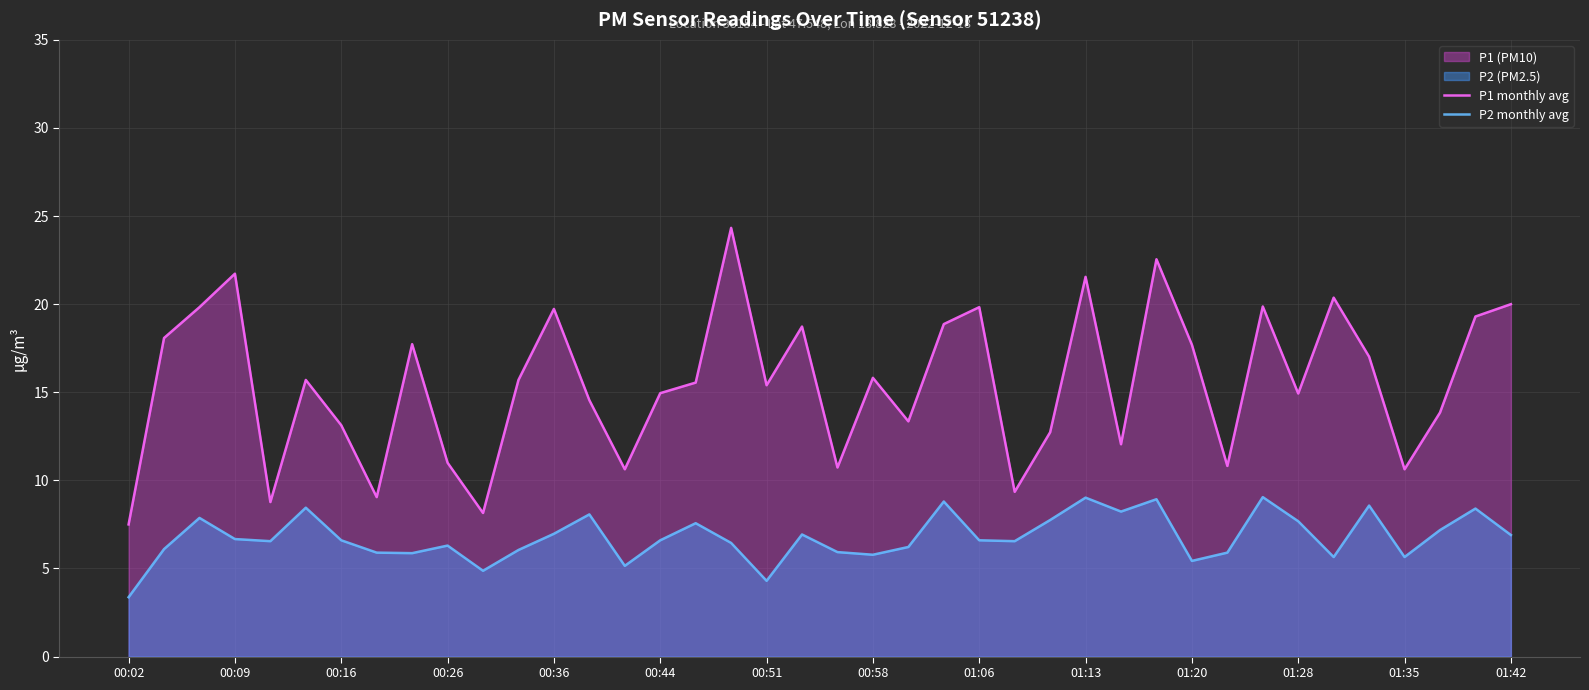

How many series are shown in this chart?

2